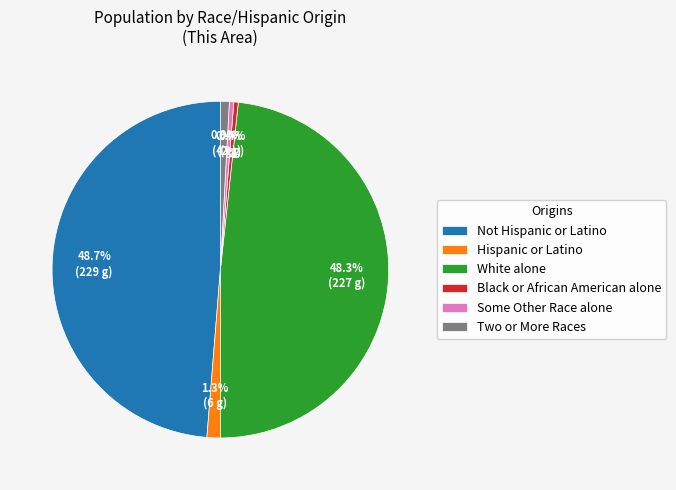

Between Hispanic or Latino and Not Hispanic or Latino, which is larger?

Not Hispanic or Latino